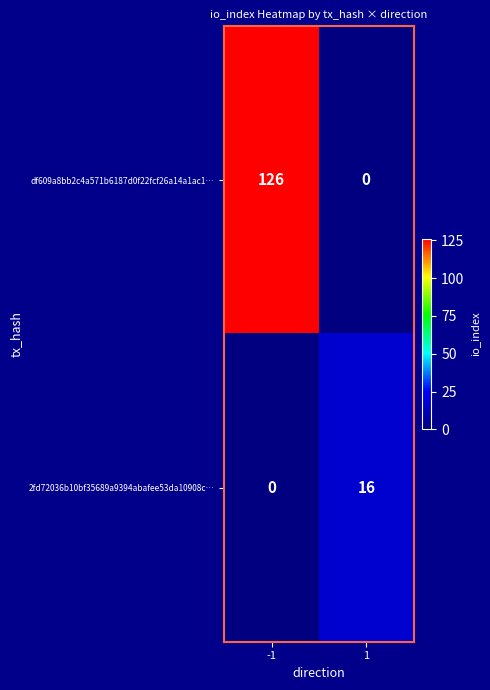

What is the average value of the 2fd72036b10bf35689a9394abafee53da10908c… series?

8